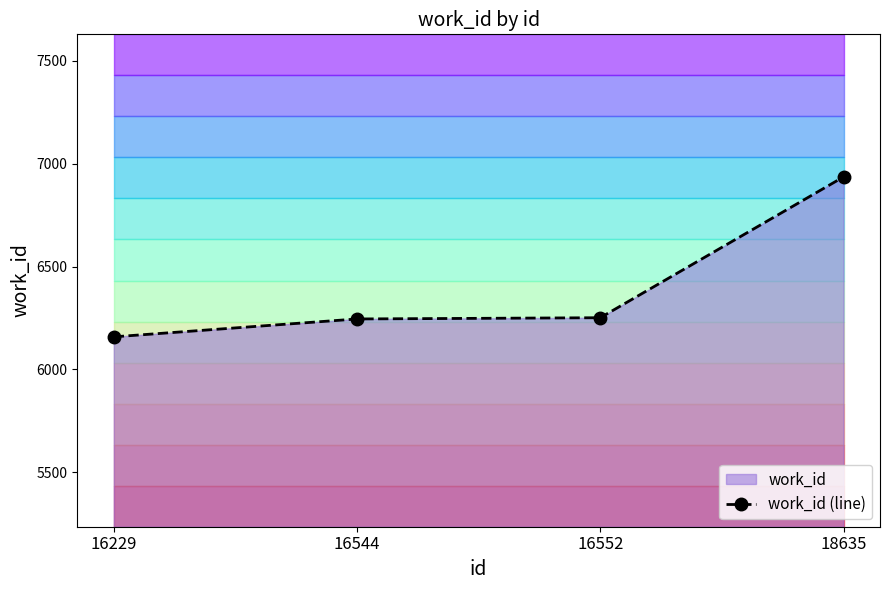

The chart shows a value of 6245 at 16544. True or false?

True